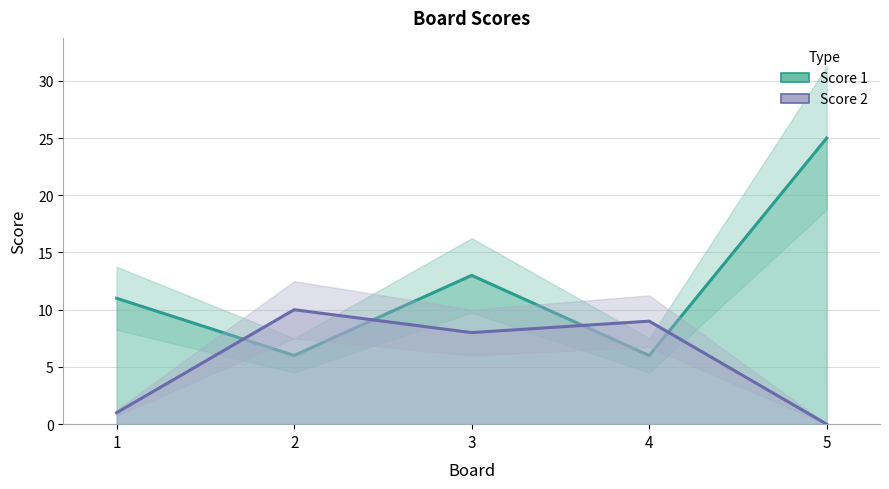

What is the greatest value displayed?

25